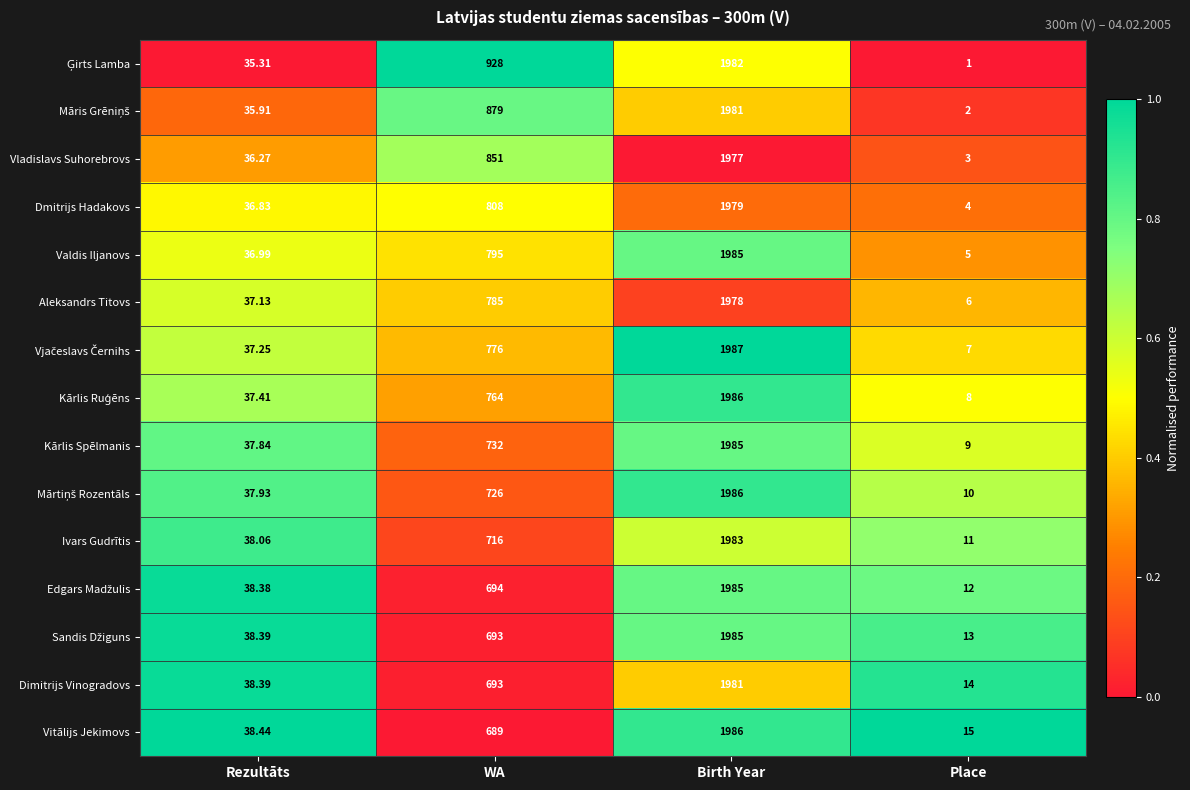

At which category is the sum across all series the highest?

Birth Year